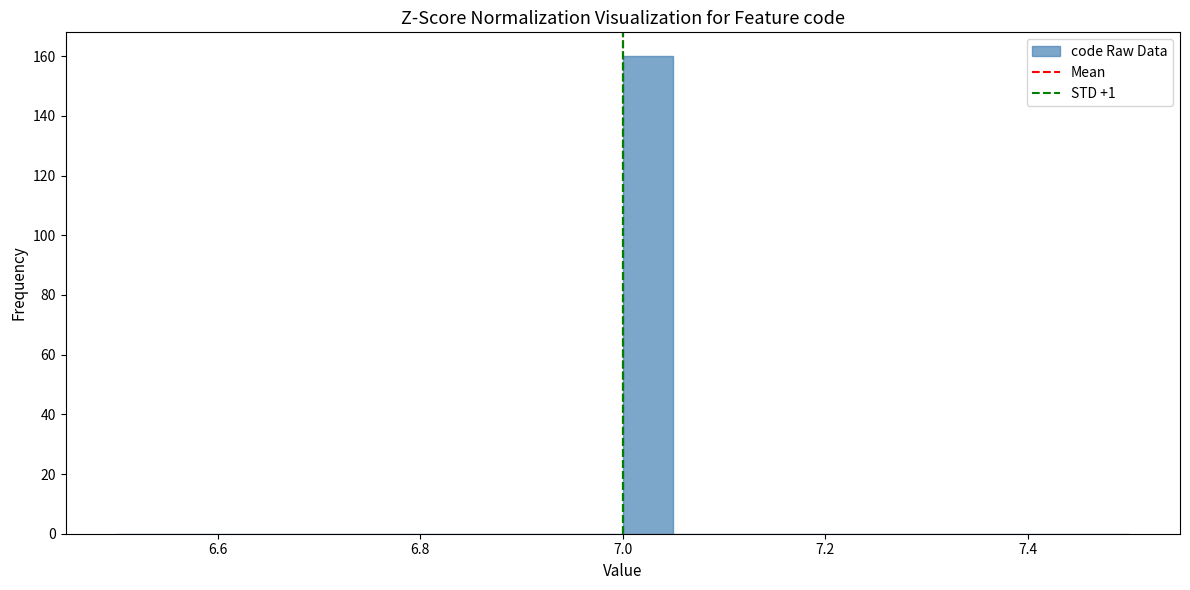

Read against the x-axis, roughly where is the centre of the tallest bar?

7.02